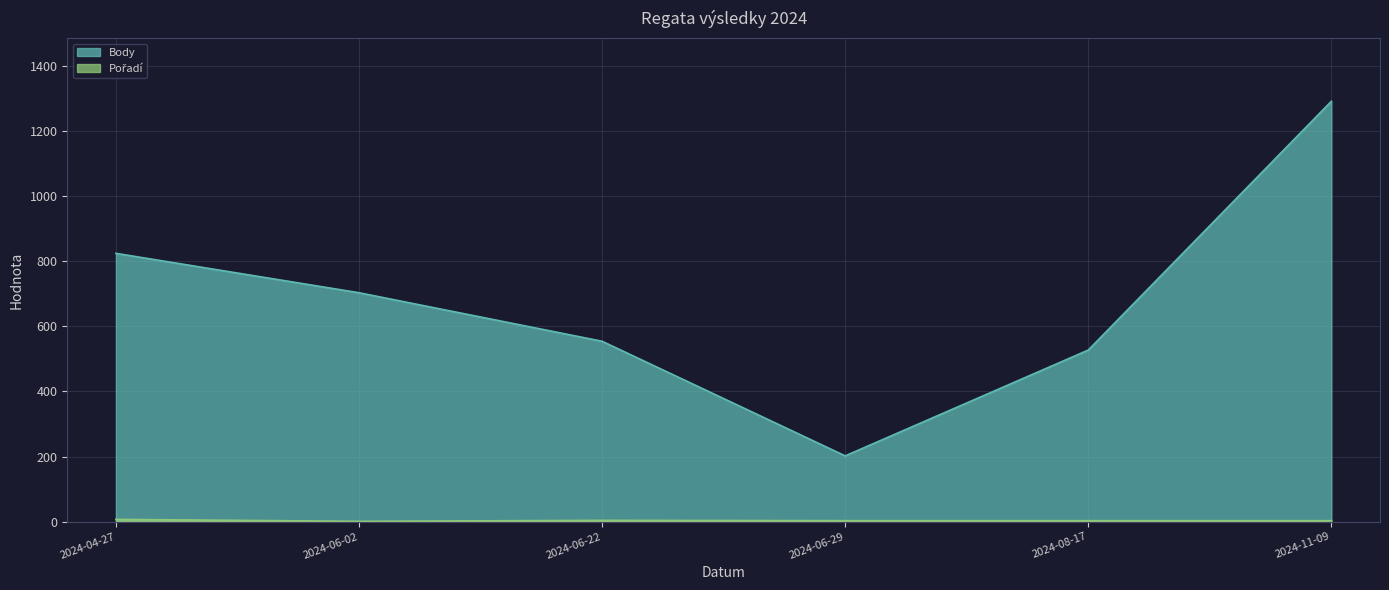

What is the value of the Body point at the 1st from the left?

824